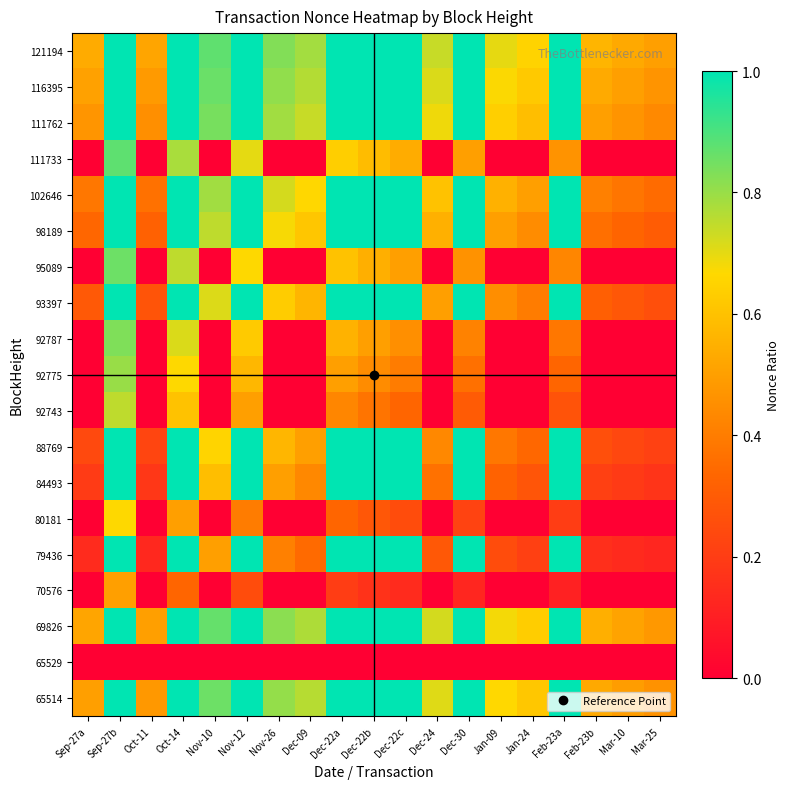

At how many categories does at least one series exceed 0?

19